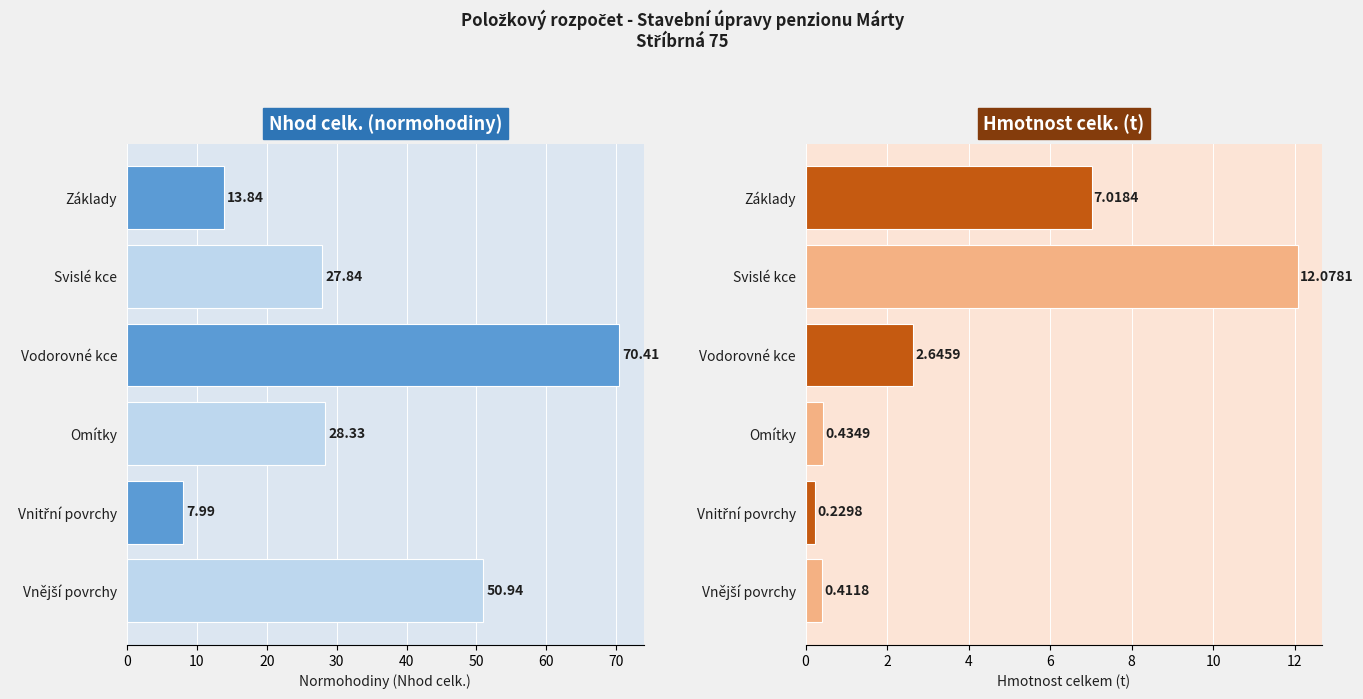

Is the value of hmotnost celk.(t) at Vodorovné kce greater than the value of Nhod celk. at Vnitřní povrchy?

No